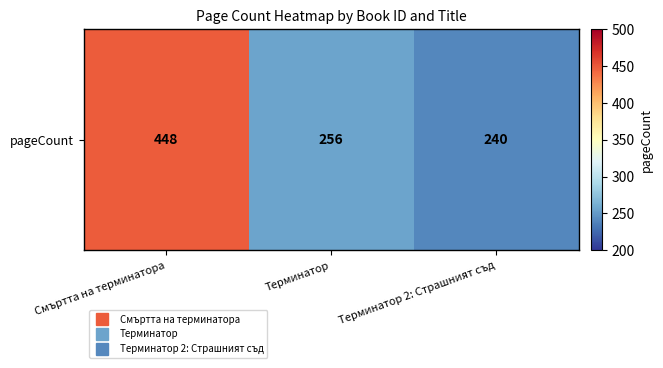

True or false: the data shows 783 at Смъртта на терминатора.

False